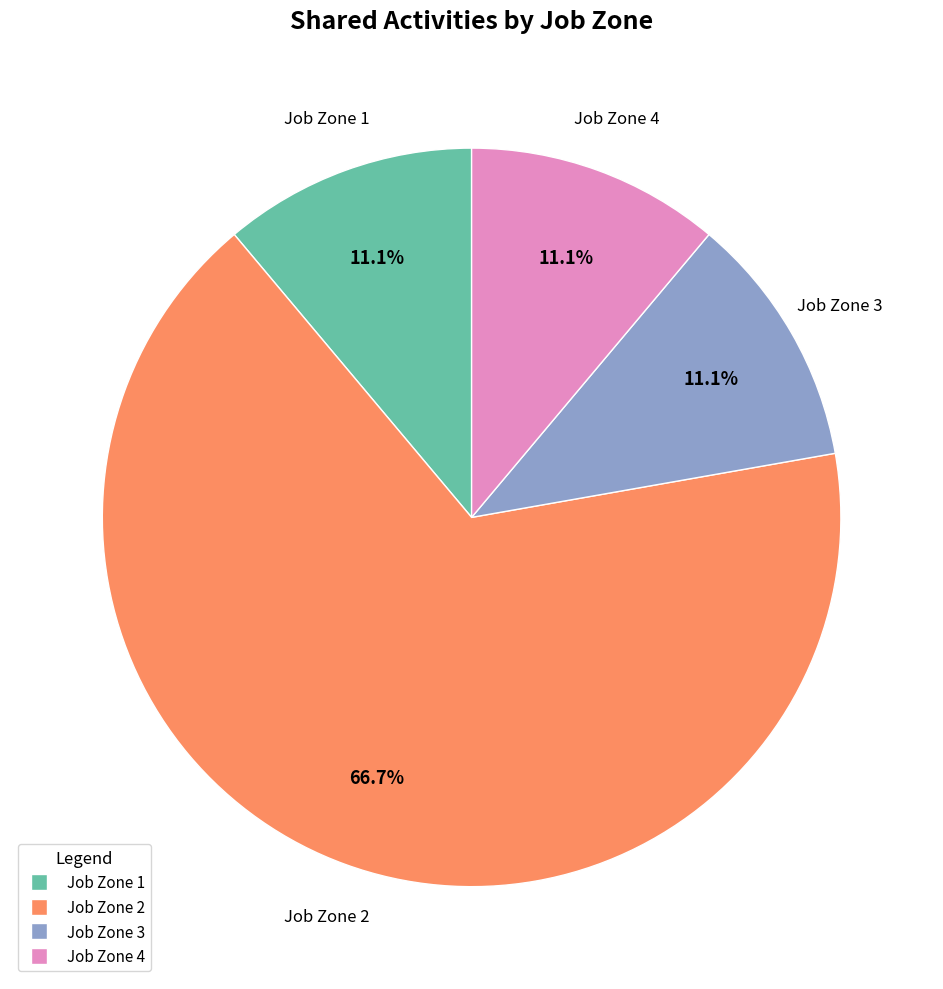

To the nearest percent, what is the average slice percentage?

25%